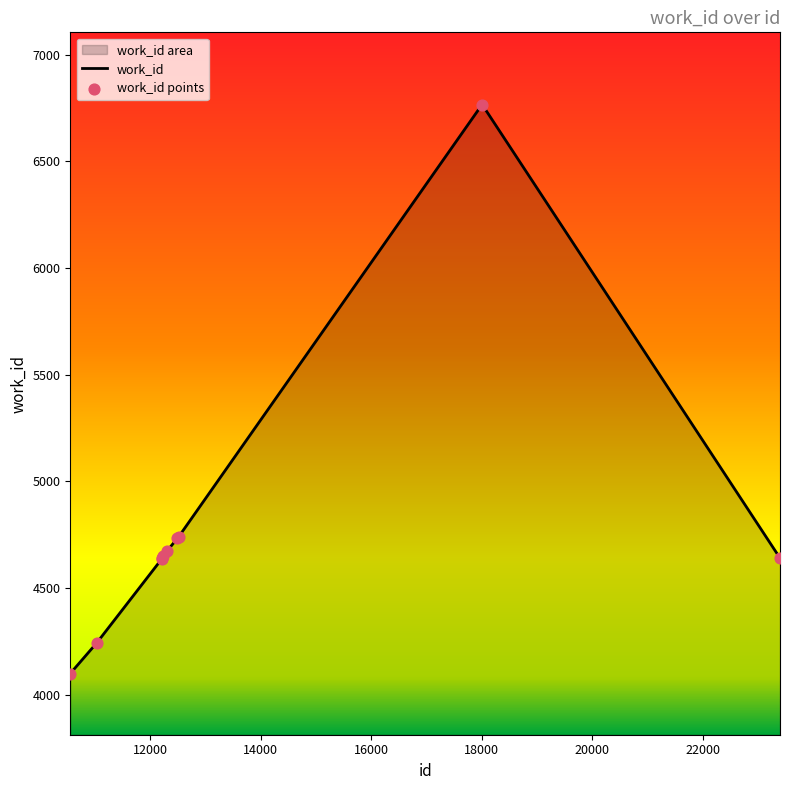

Approximately how many times larger is the value at 10552 compared to 23399?

0.9